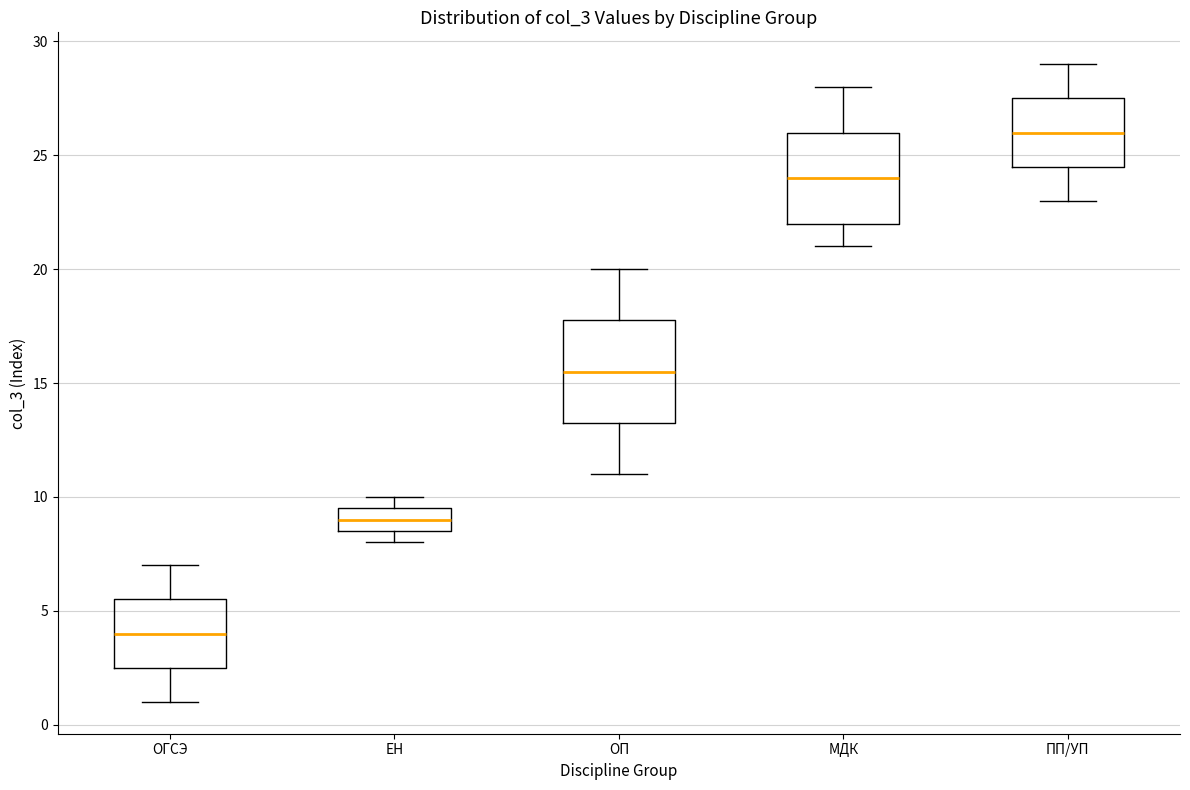

Where does the lower whisker of the box for ОП end on the y-axis? The values are not printed on the chart, so give them approximately, as read against the axis.

11.0